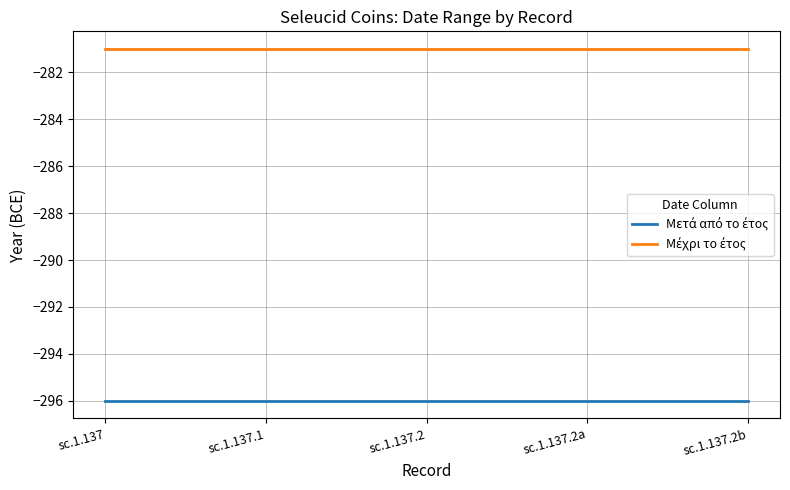

What is the total value across all series at sc.1.137.2a?

-577